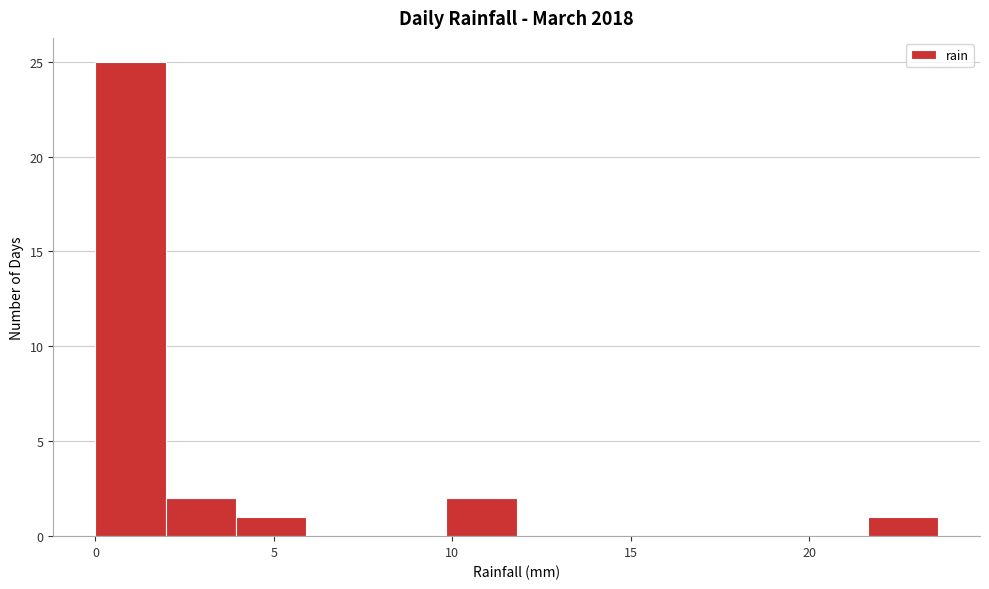

Around what value on the x-axis is the tallest bar? Give the approximate position of its centre, as read against the axis.

1.0